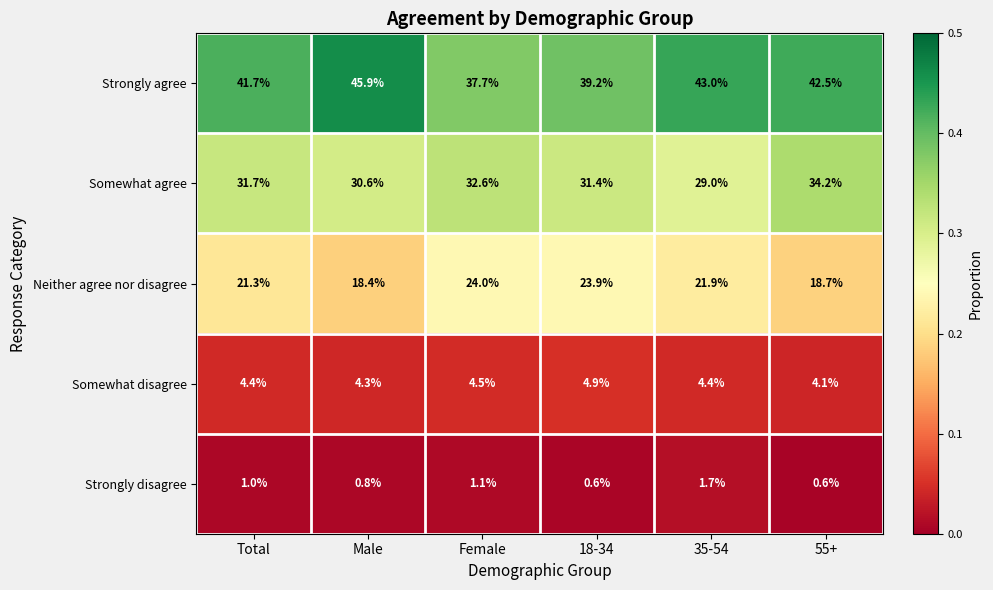

At how many categories does at least one series exceed 0?

6